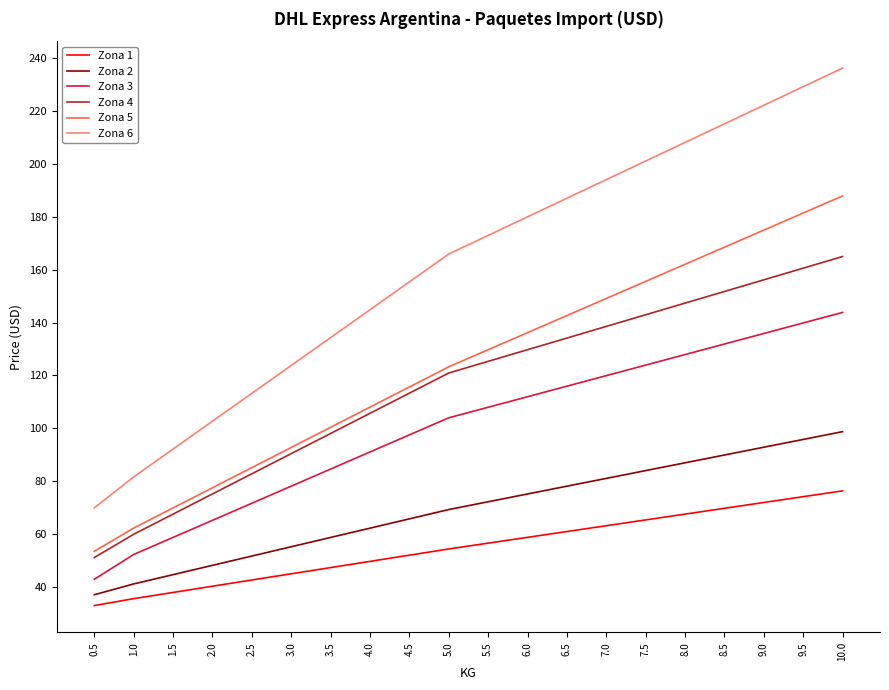

What is the difference between the maximum and minimum values in the Zona 1 series?

43.4